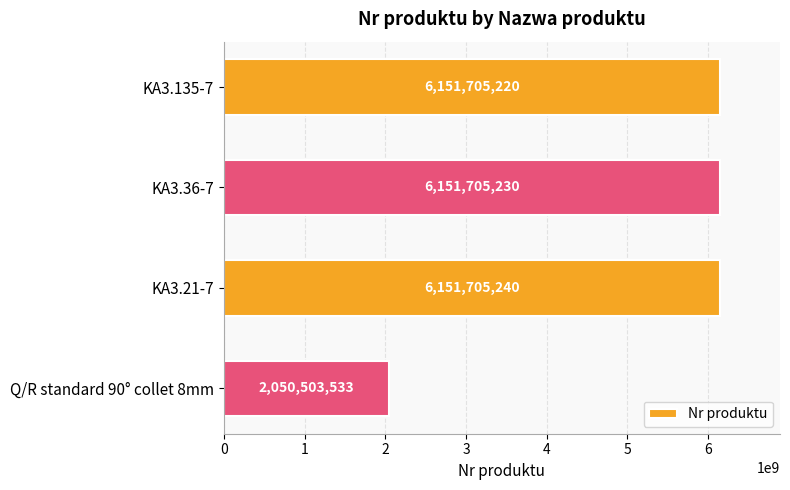

What is the change in value from KA3.135-7 to KA3.21-7?

+20